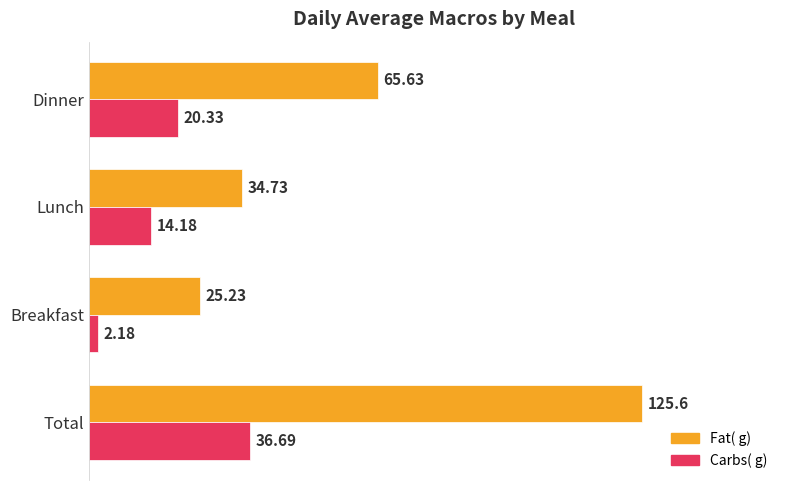

What is the difference between the highest and lowest values at Dinner?

45.3